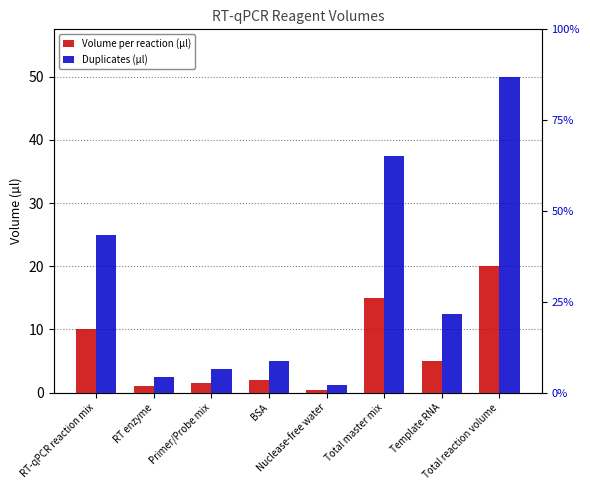

The Duplicates (µl) series shows 3.3 at RT enzyme. True or false?

False